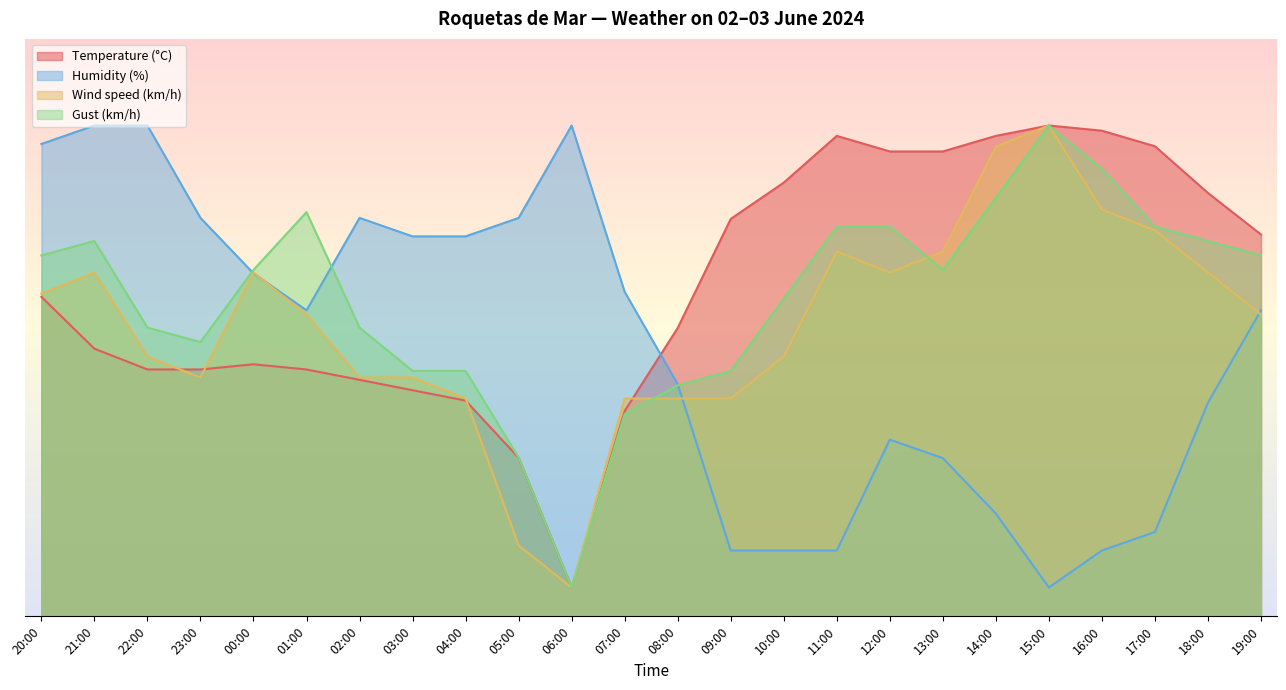

What is the sum of all Wind speed (km/h) values?

1210.9